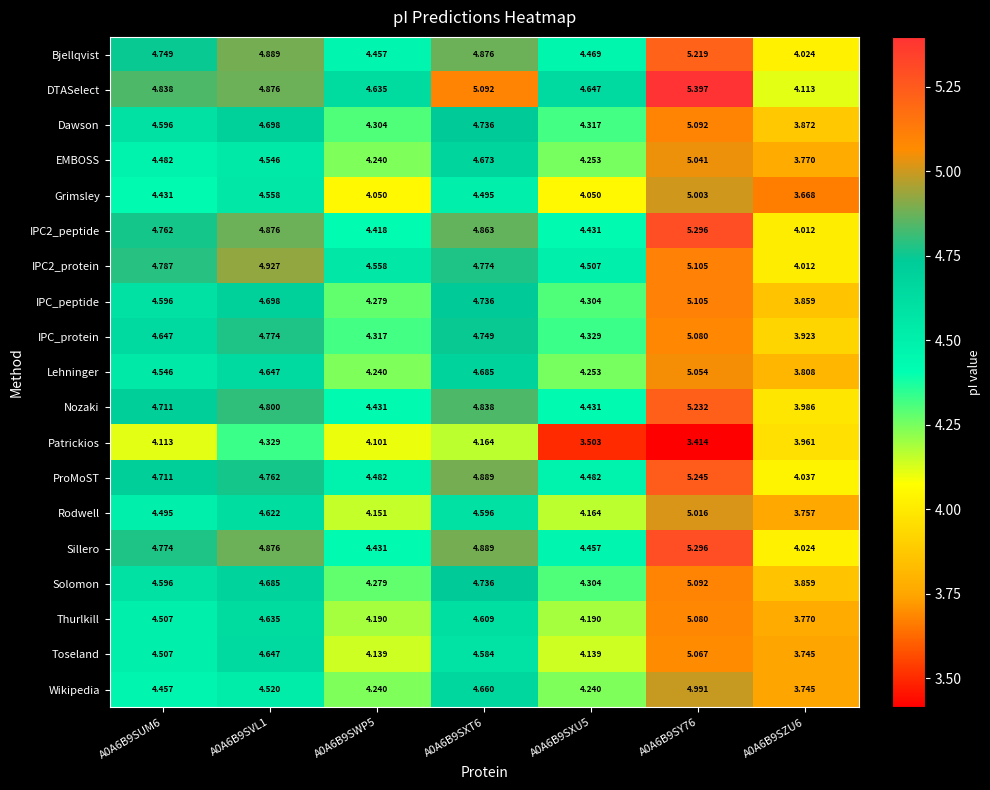

Which series has the largest range (max minus min)?

Grimsley